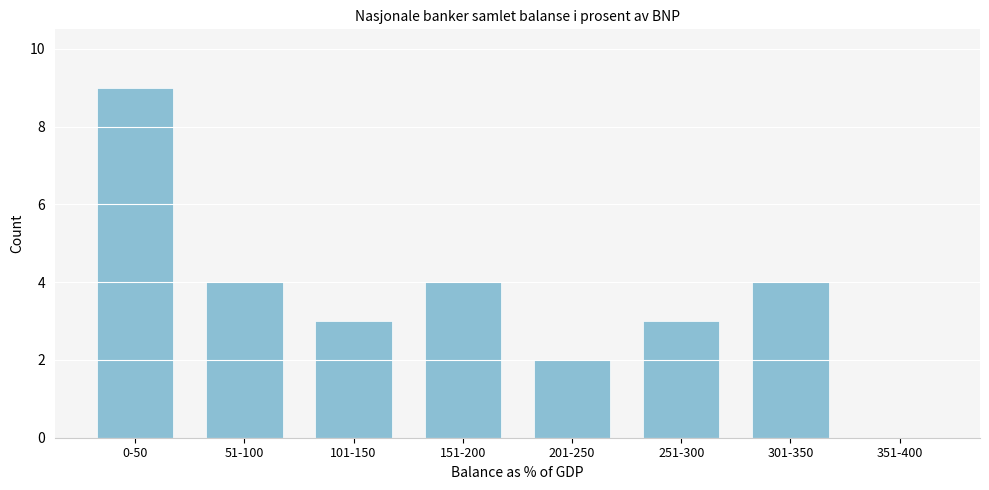

Reading left to right, list all the values displayed in this chart.

0-50=9	51-100=4	101-150=3	151-200=4	201-250=2	251-300=3	301-350=4	351-400=0